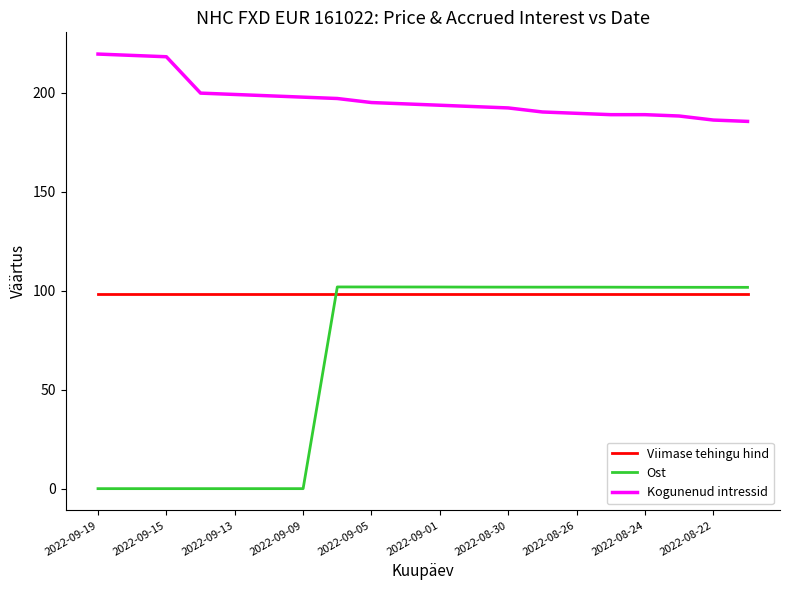

Which series has the widest spread of values?

Ost